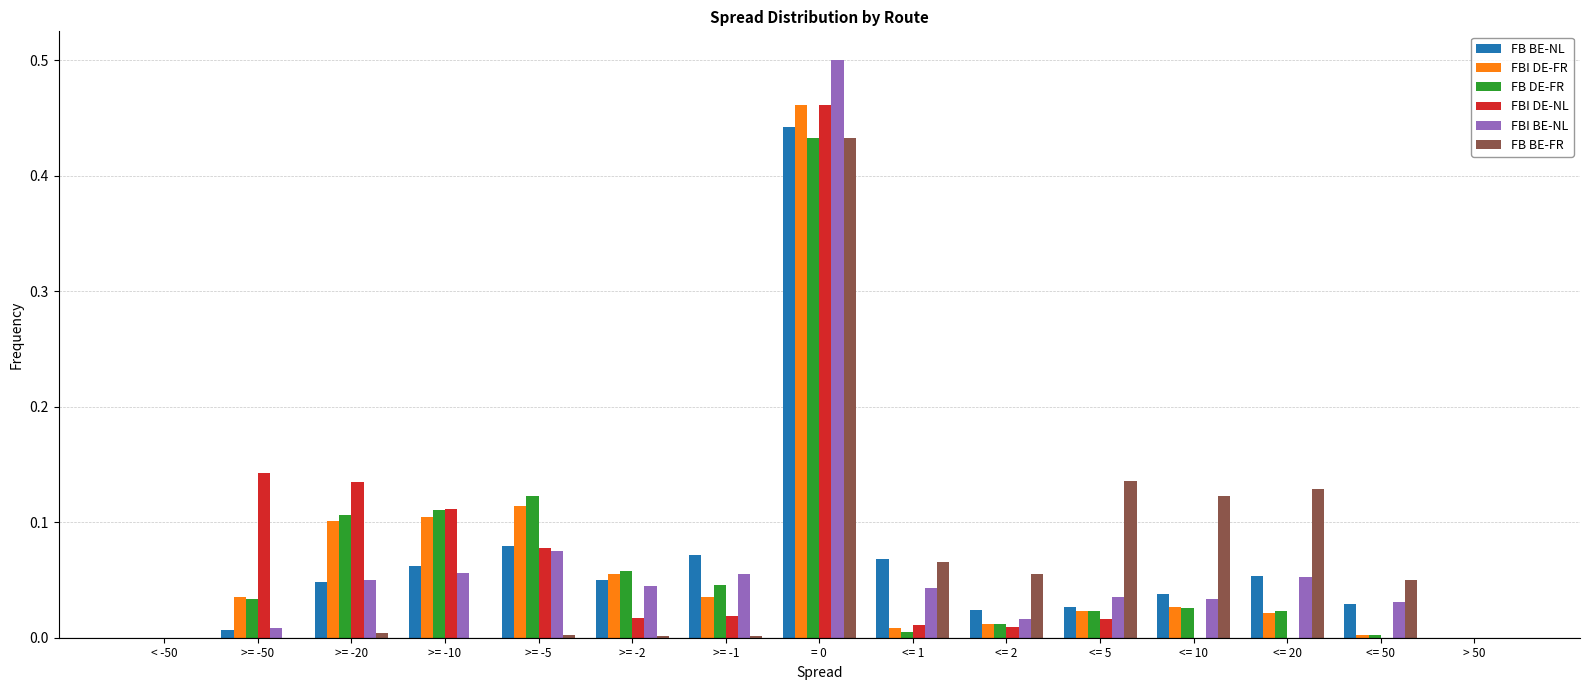

Is it true that FBI DE-FR equals 0.0 at <= 10?

True